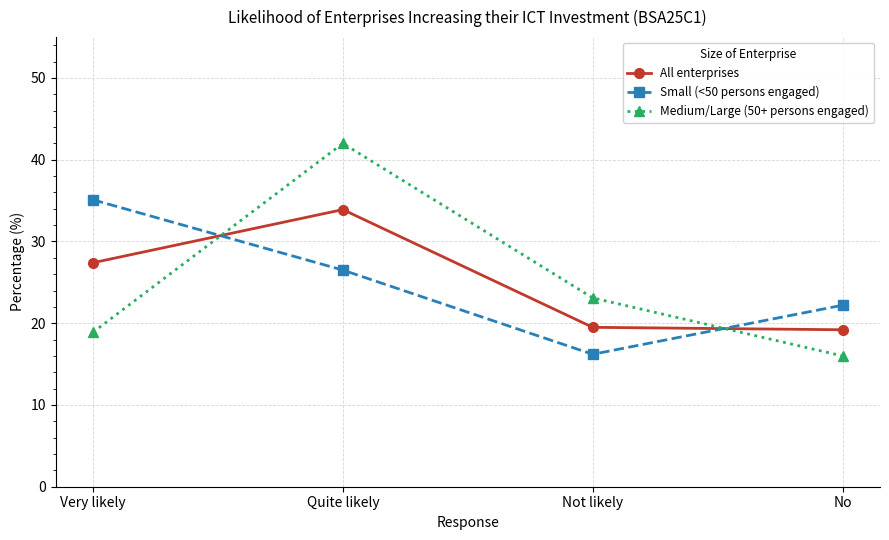

The Small (<50 persons engaged) series shows 22.6 at Very likely. True or false?

False